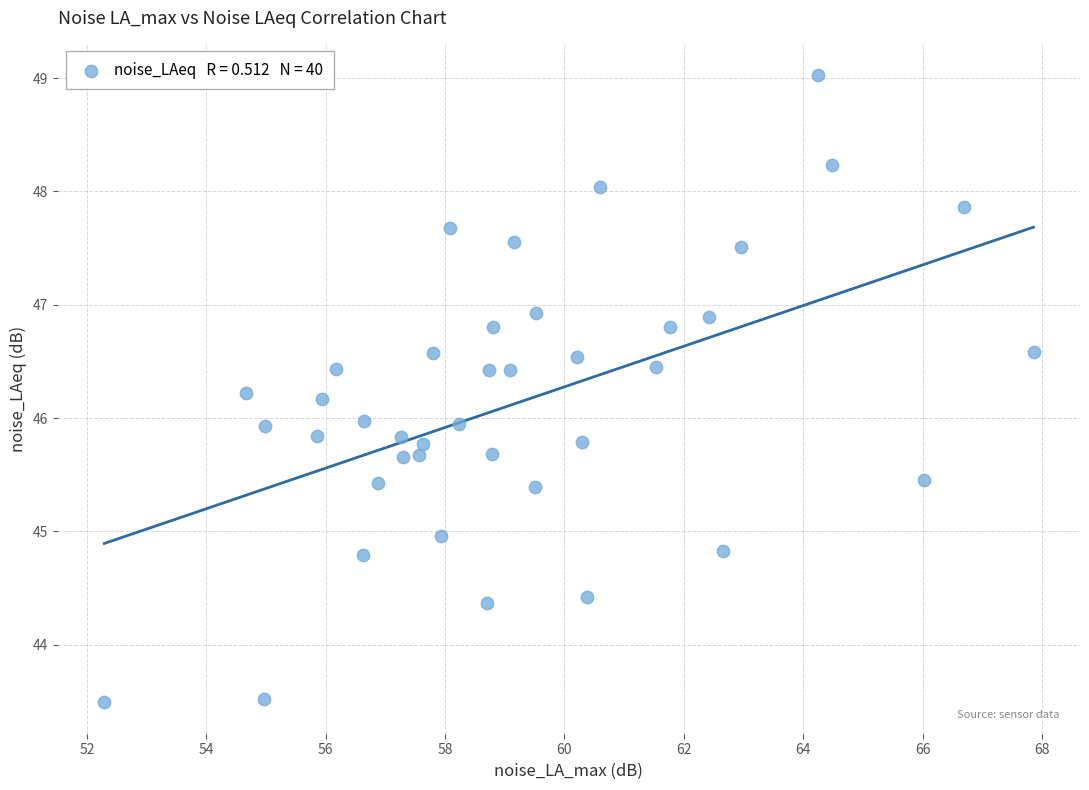

What is the range of X values (max minus min)?

15.6